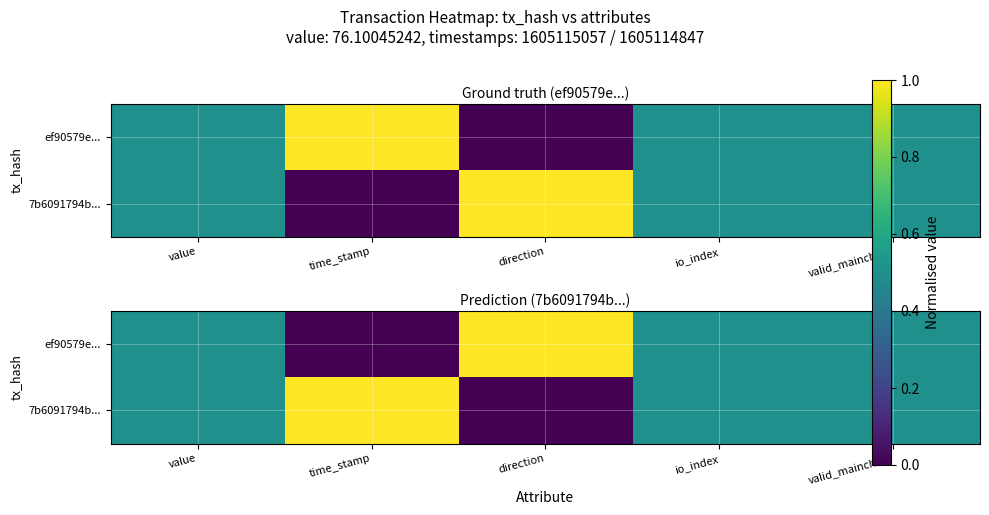

What is the sum of the 7b6091794b... values at io_index and direction?

0.5